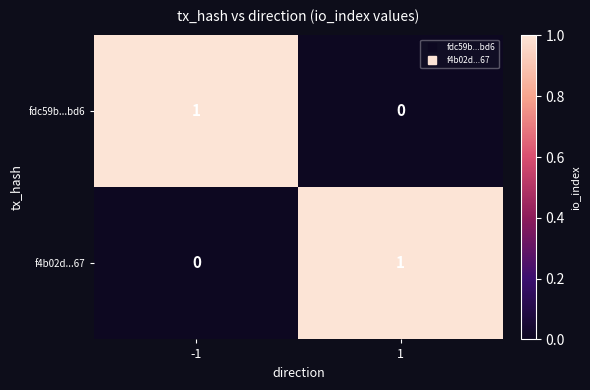

Is it true that f4b02d...67 equals 0 at -1?

True